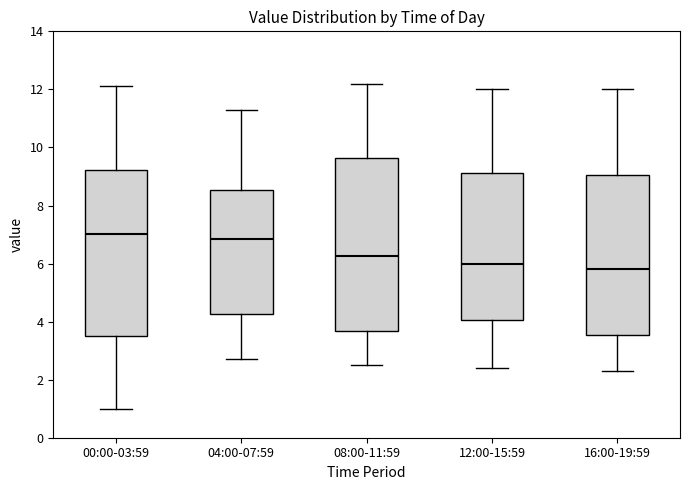

Where does the lower whisker of the box for 12:00-15:59 end on the y-axis? The values are not printed on the chart, so give them approximately, as read against the axis.

2.4